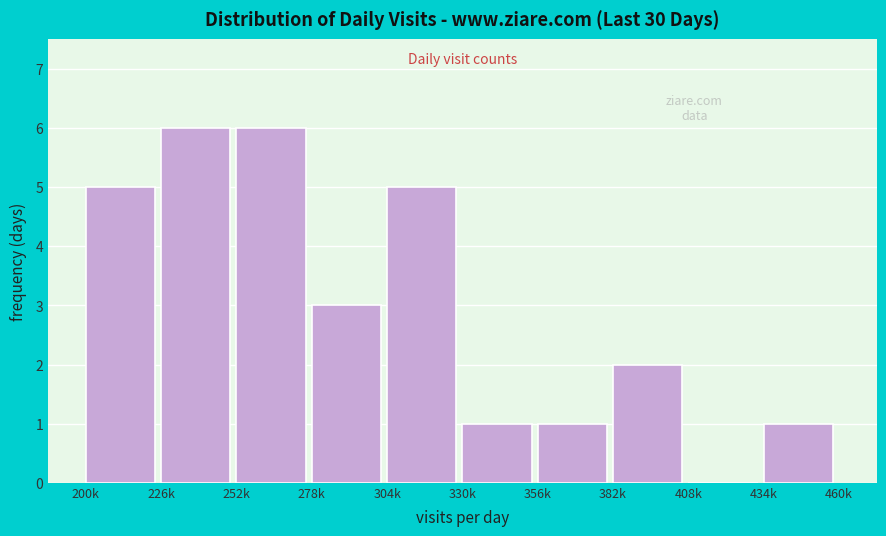

Reading right to left, transcribe all the data shown in this chart.

434k=1	408k=0	382k=2	356k=1	330k=1	304k=5	278k=3	252k=6	226k=6	200k=5